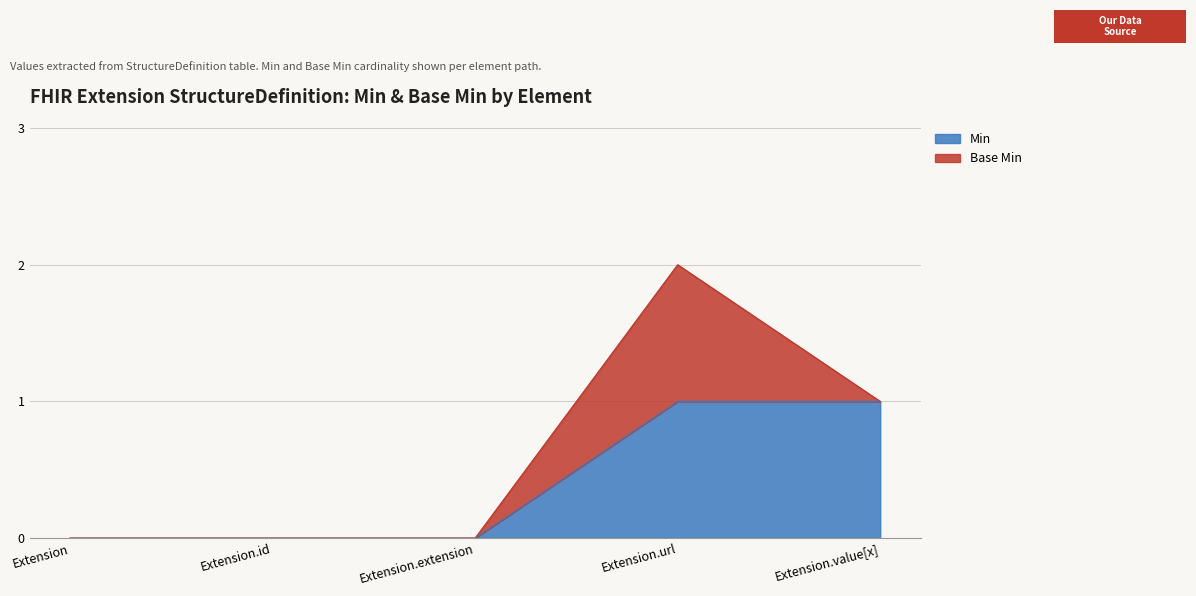

How many lines are shown in the chart?

2